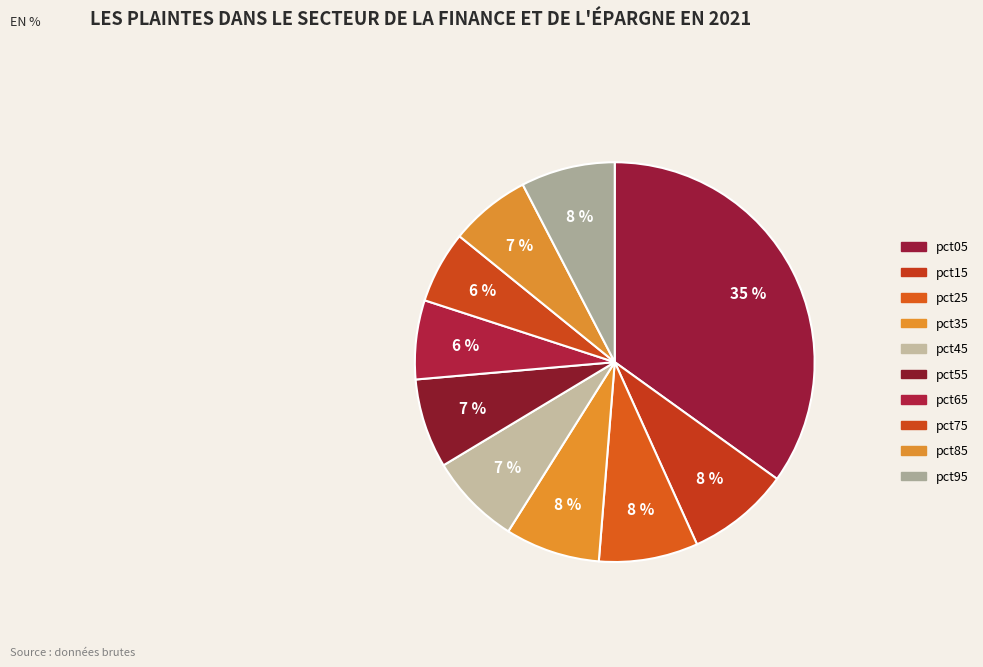

Is there any slice that represents more than half of the pie?

No